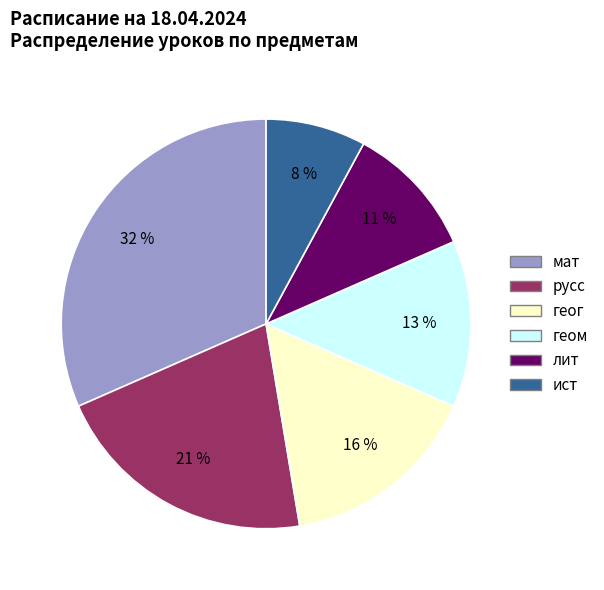

Does геом represent more than half of the total?

No